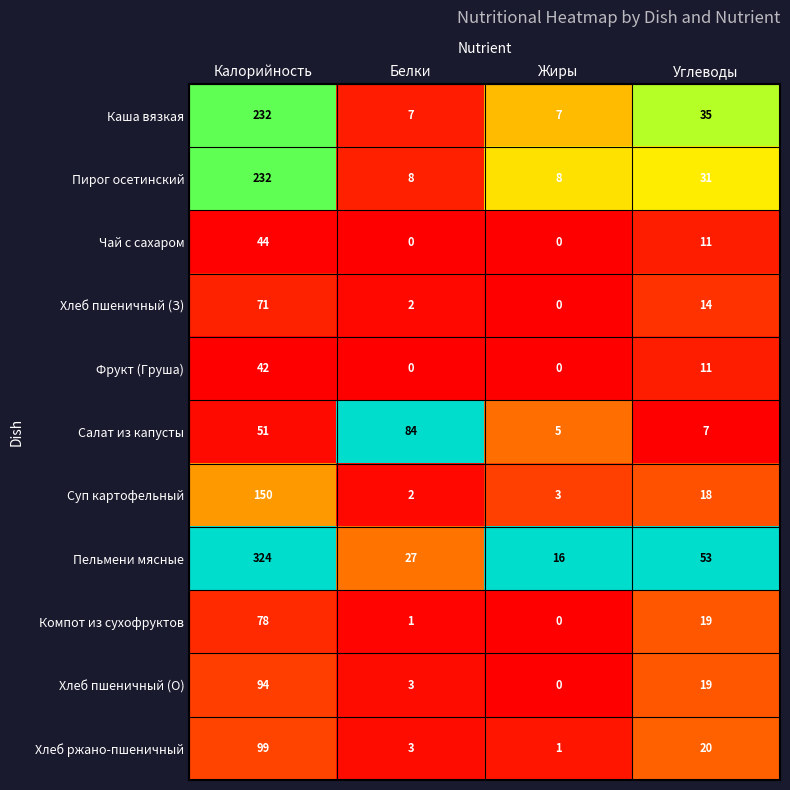

List the labels in order of Компот из сухофруктов value, largest first.

Калорийность, Углеводы, Белки, Жиры